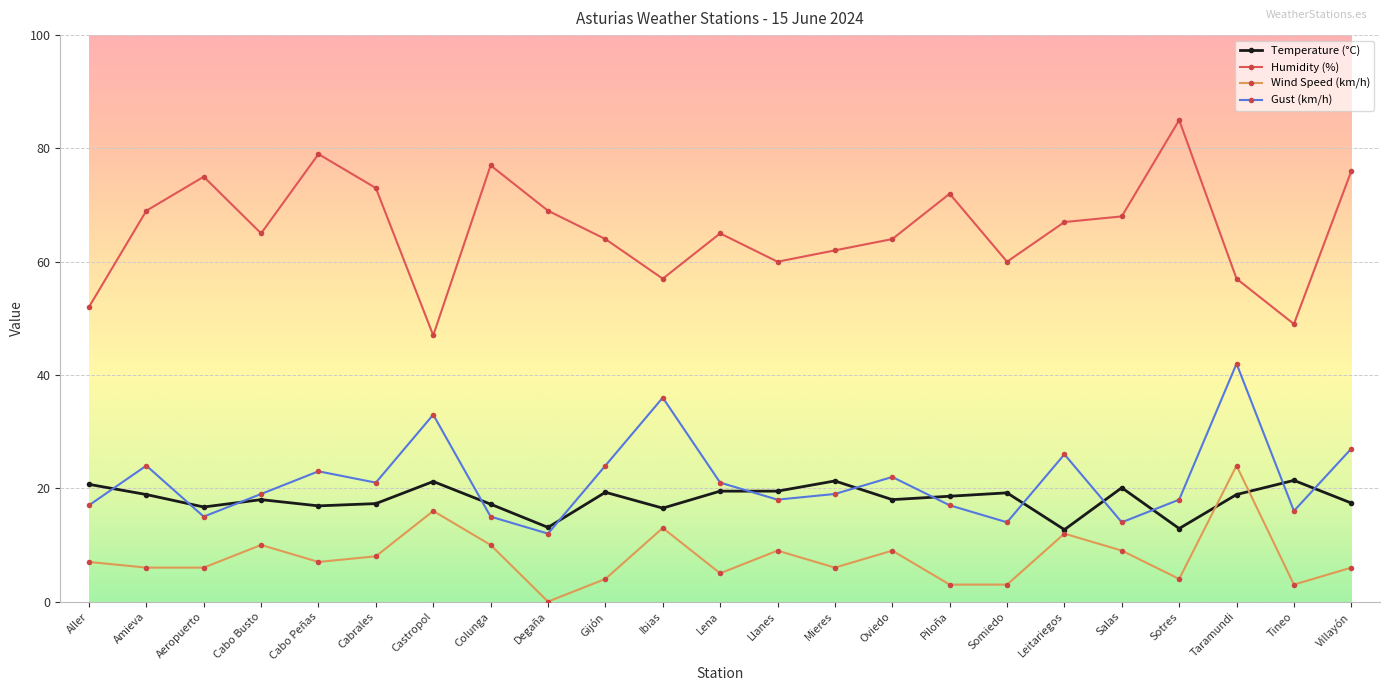

At which category is the sum across all series the highest?

Taramundi